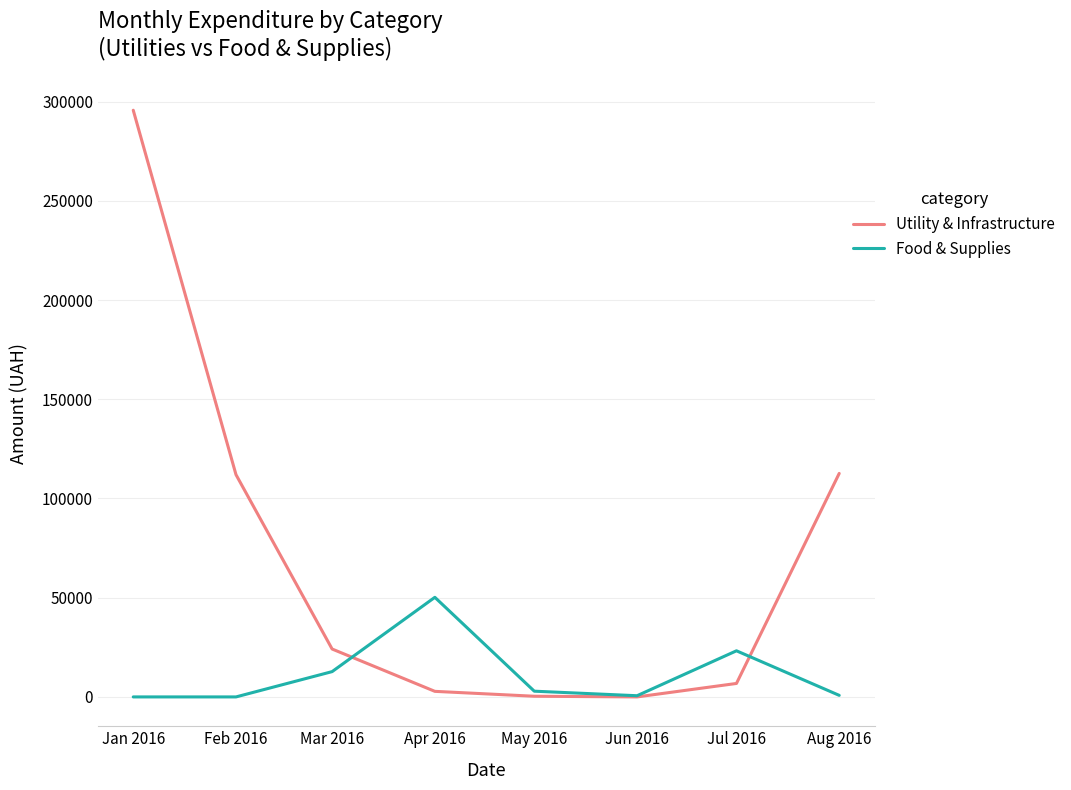

The value of Utility & Infrastructure at Feb 2016 is 111990.4. True or false?

True